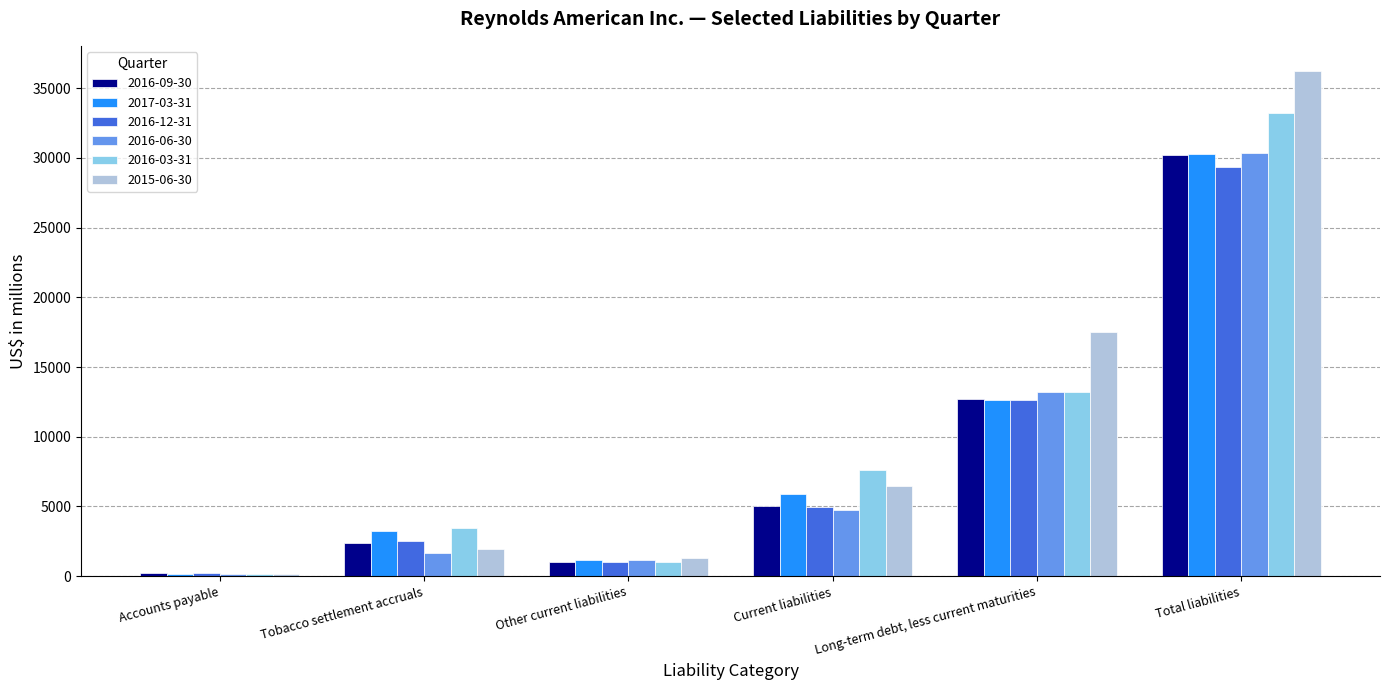

Which series has the widest spread of values?

2015-06-30